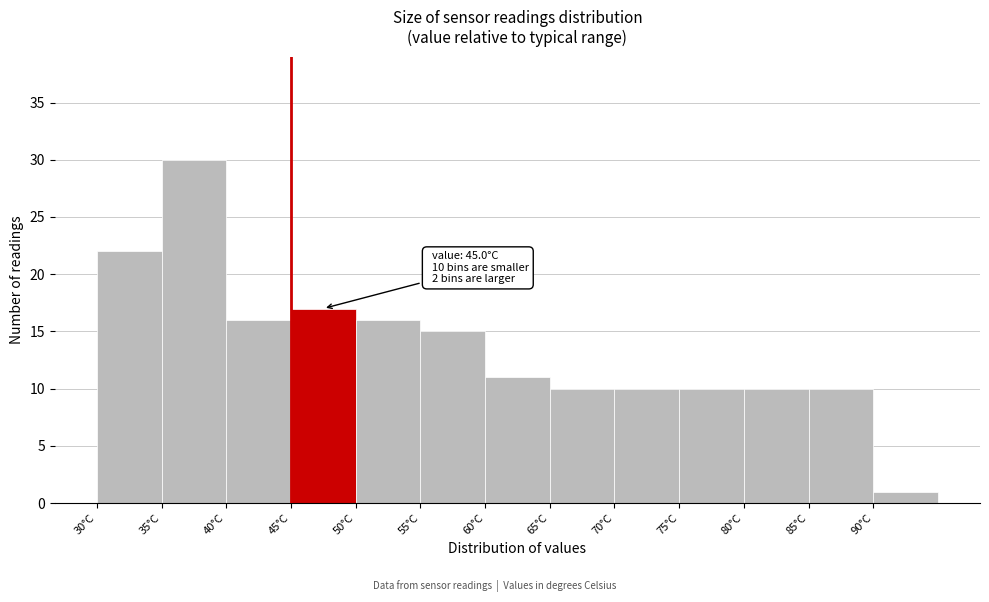

Over which range of the x-axis is the bar tallest?

35 to 40